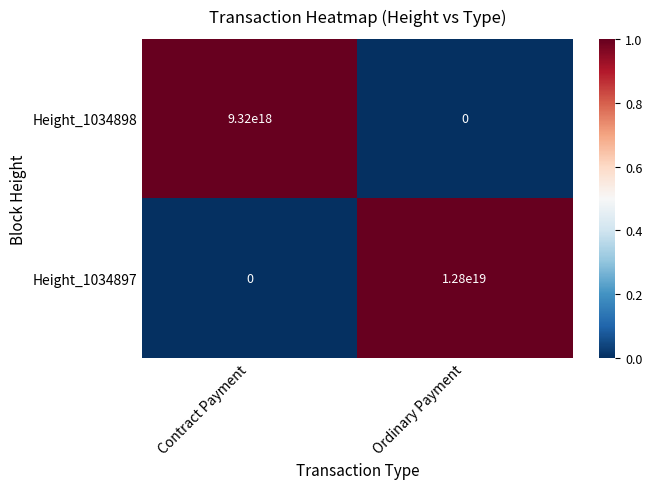

True or false: Height_1034898 has a value of -3551425699033461248 at Ordinary Payment.

False